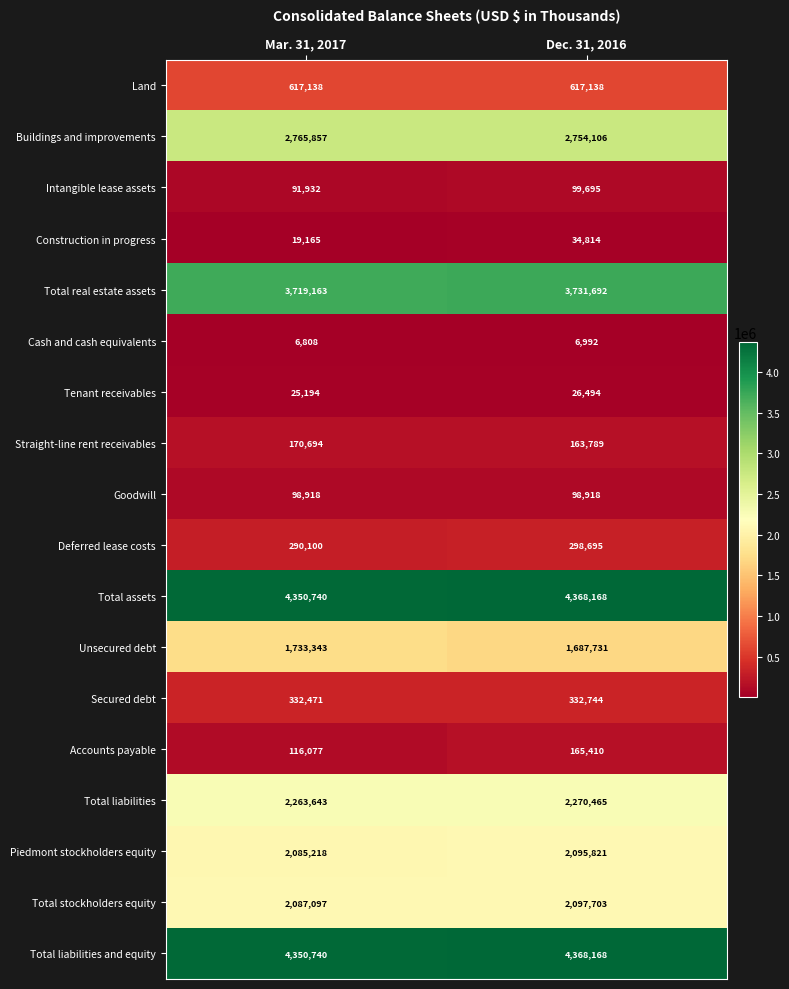

Rank the categories by Total liabilities value from lowest to highest.

Mar. 31, 2017, Dec. 31, 2016